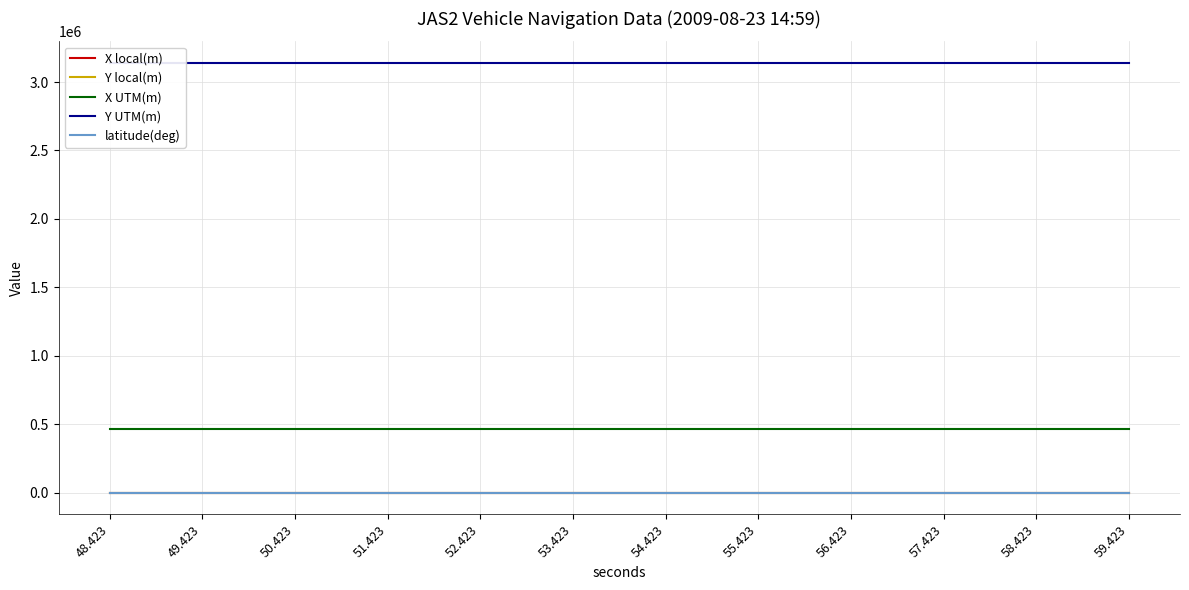

How many data points does each series have?

12